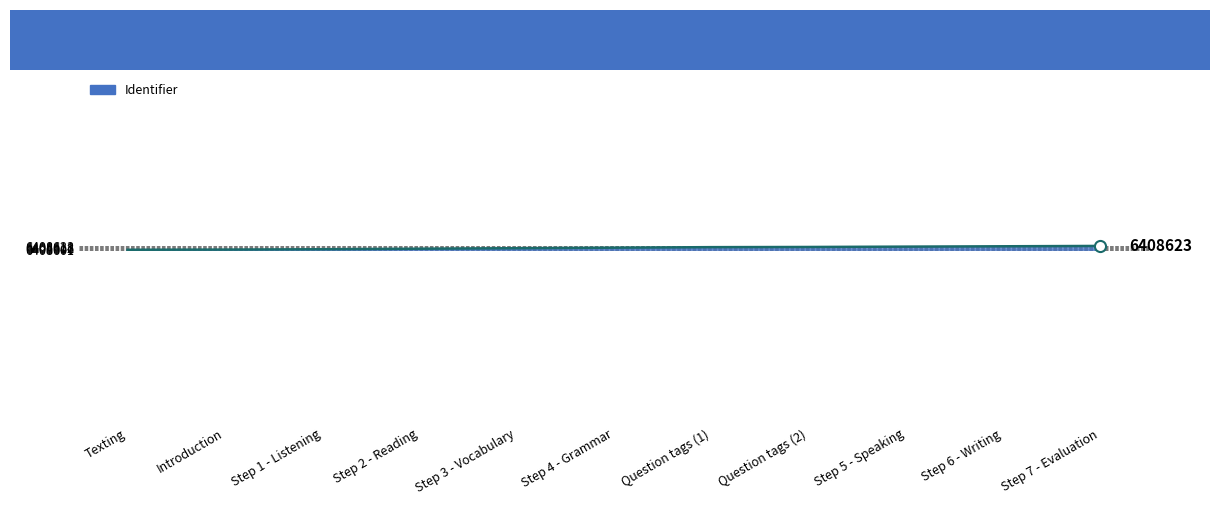

What is the ratio of the value at Introduction to the value at Step 3 - Vocabulary?

1.0